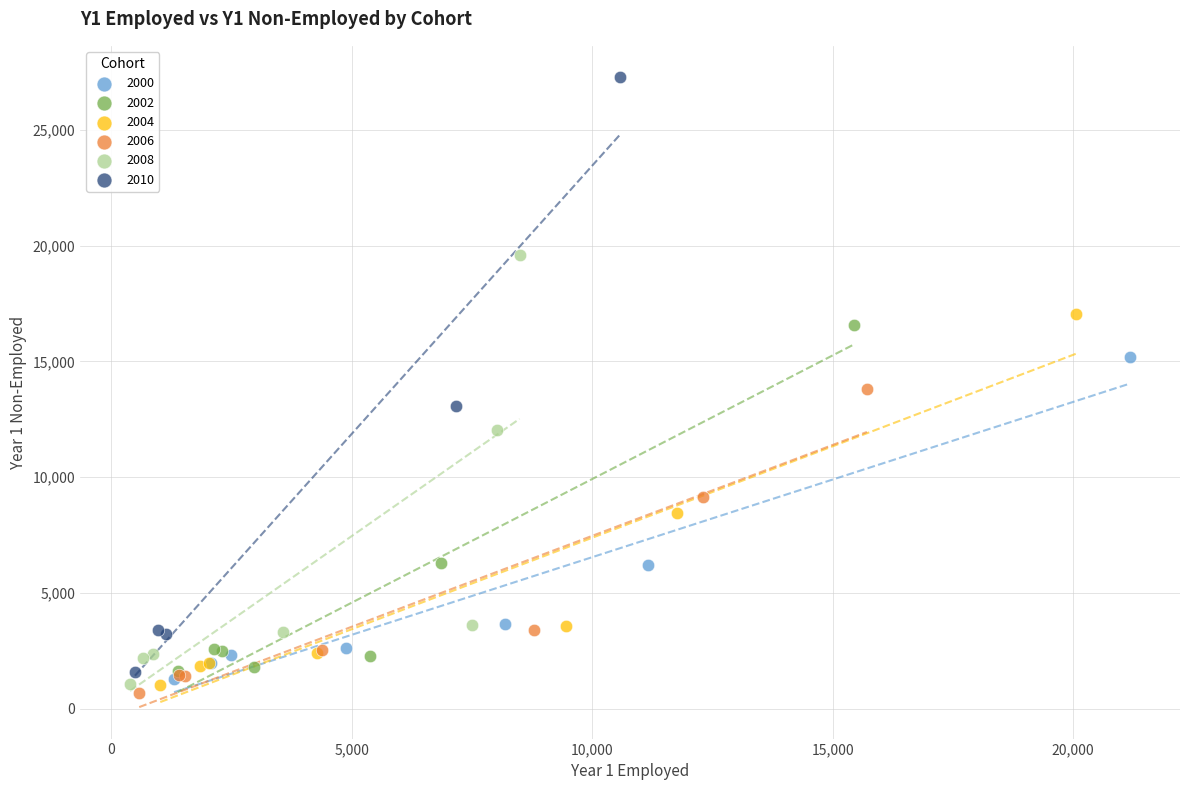

Which series reaches the maximum Y coordinate?

2010